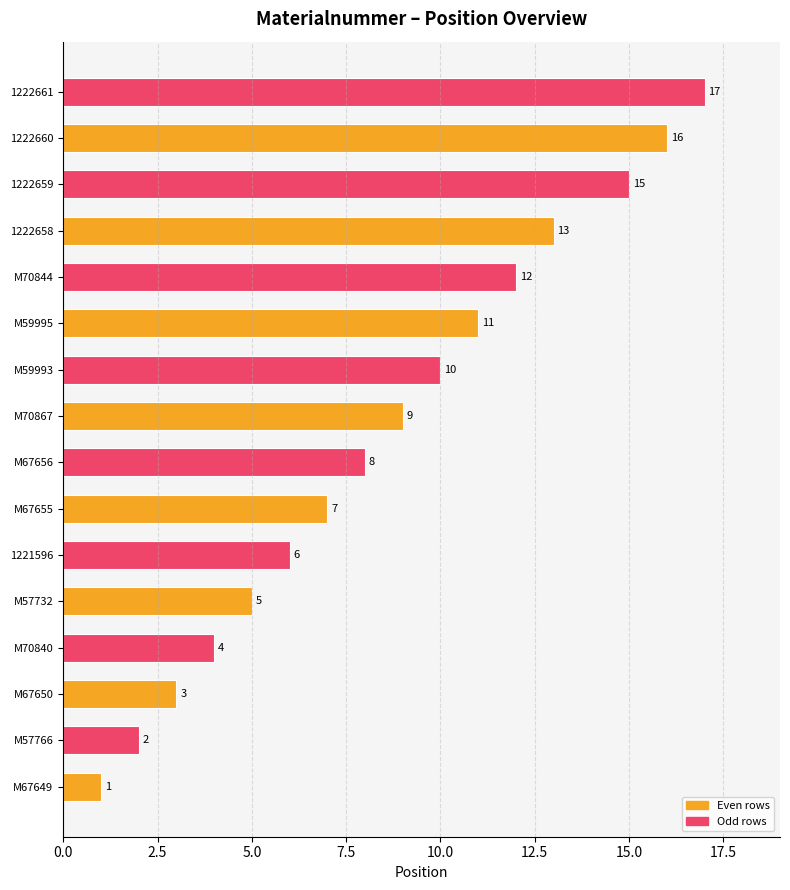

Read the value at M67656.

8